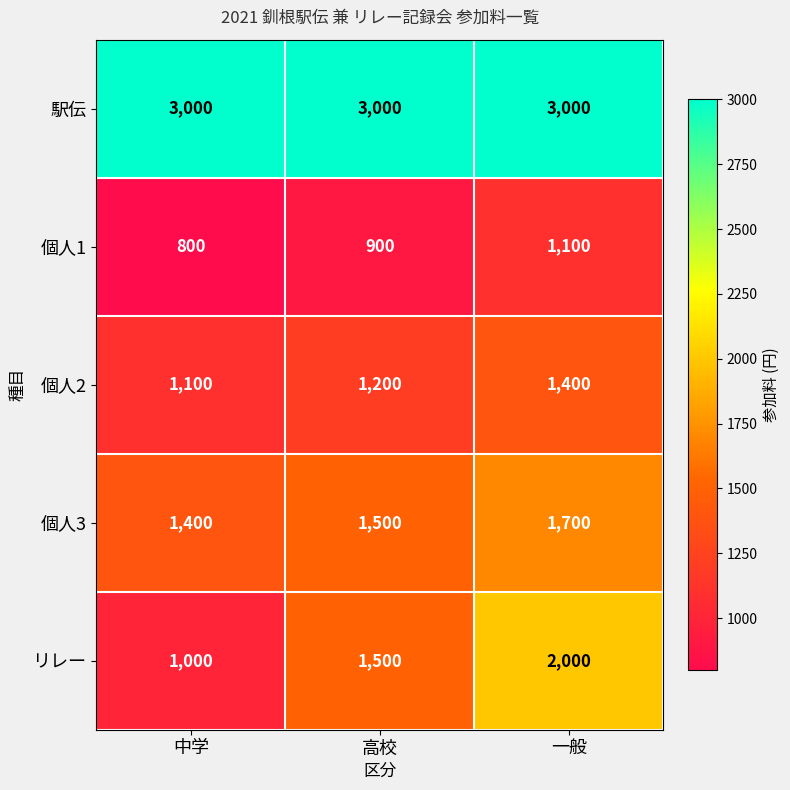

How many categories are shown in the chart?

3